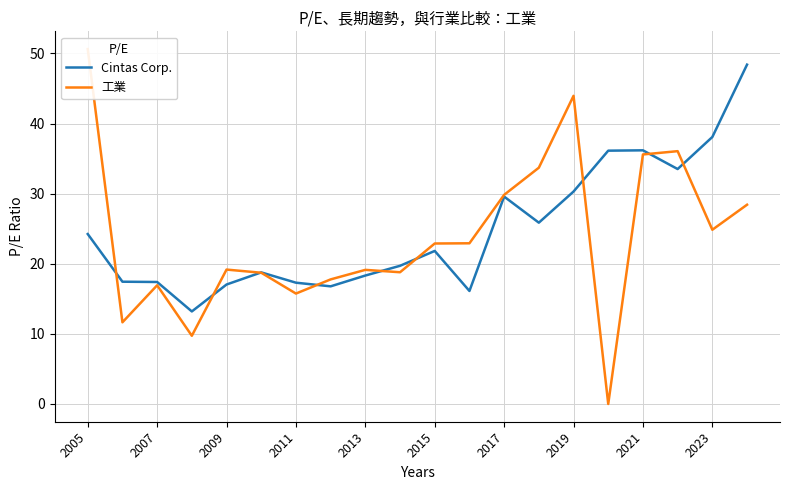

In Cintas Corp., how many points are lower than both neighbors (excluding endpoints)?

5